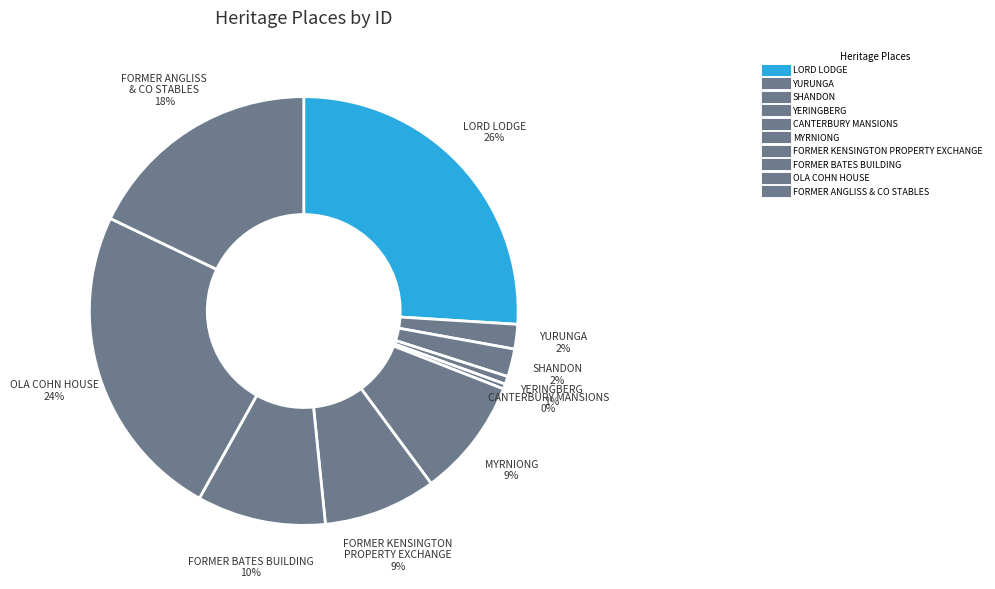

To the nearest percent, what percentage of the pie is FORMER KENSINGTON PROPERTY EXCHANGE?

9%